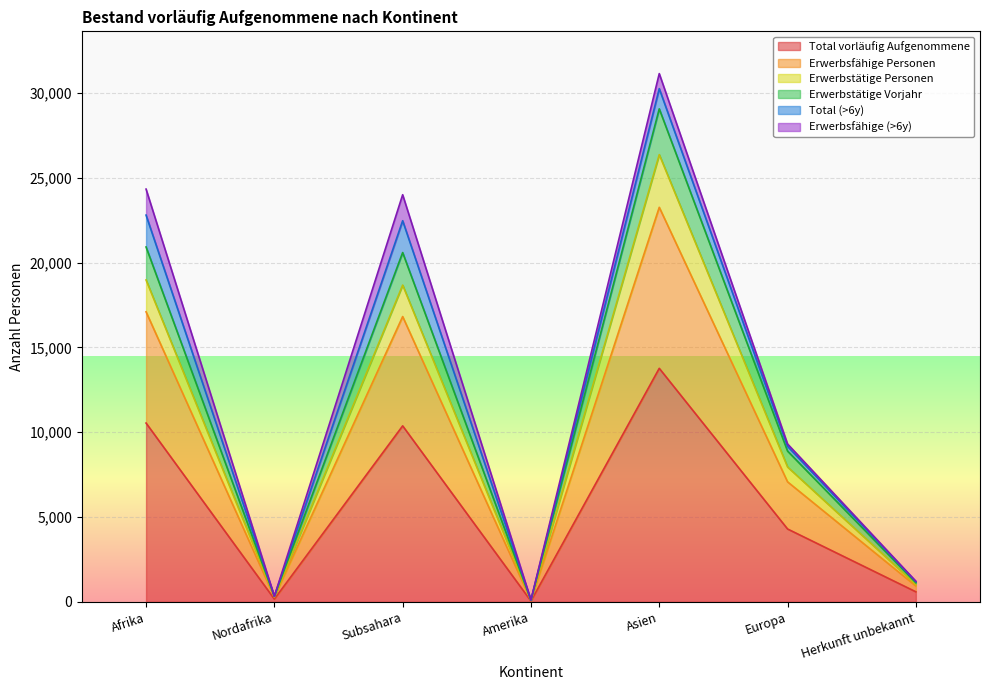

True or false: Erwerbstätige Personen and Erwerbsfähige Personen cross at least once.

False